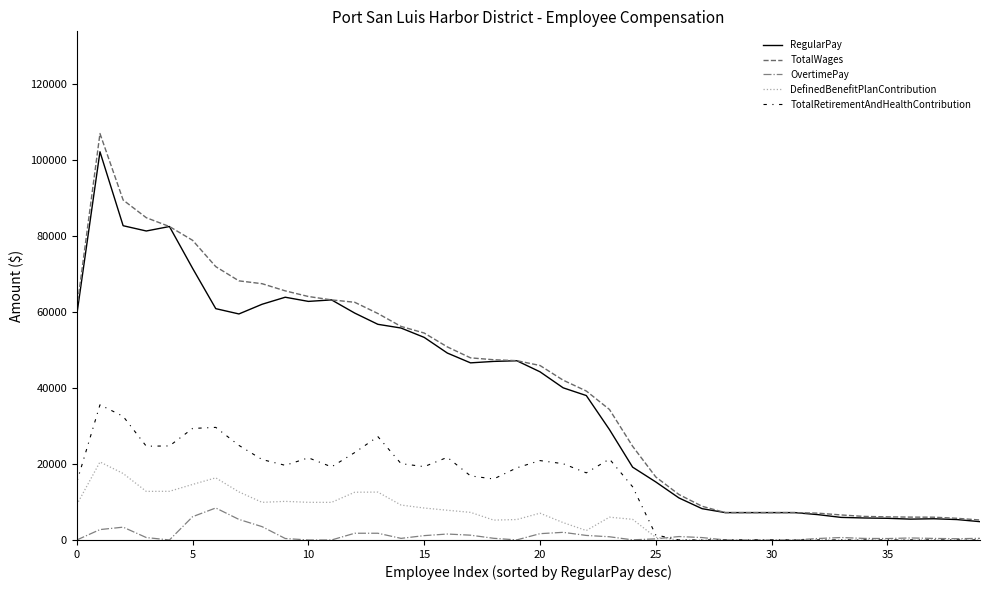

Which series has the largest range (max minus min)?

TotalWages